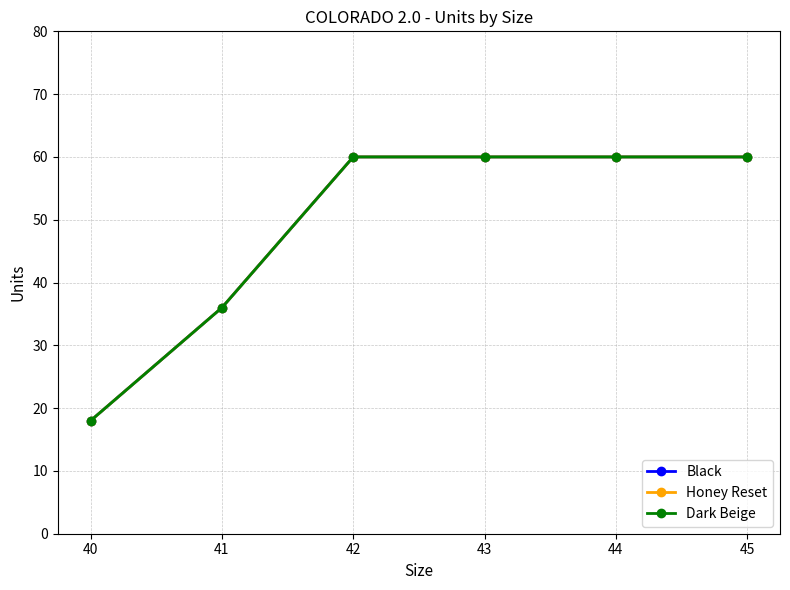

What is the highest value of the Black series?

60